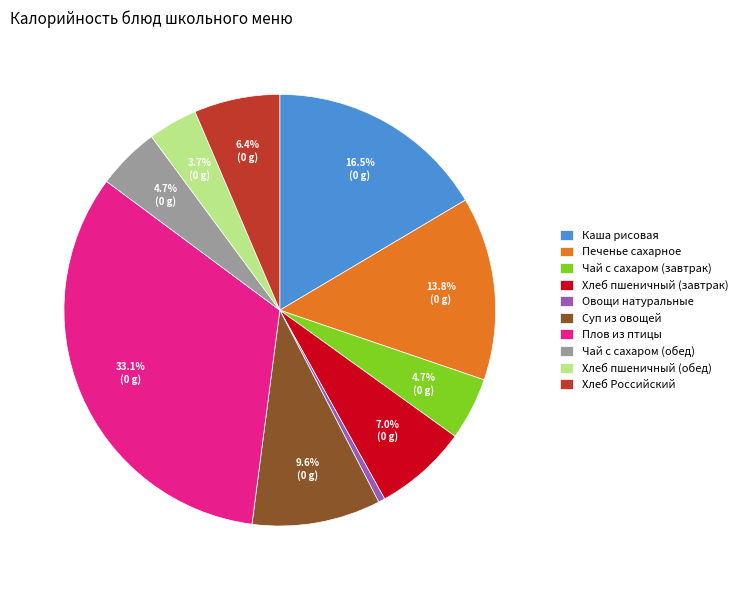

How many segments does this pie chart have?

10